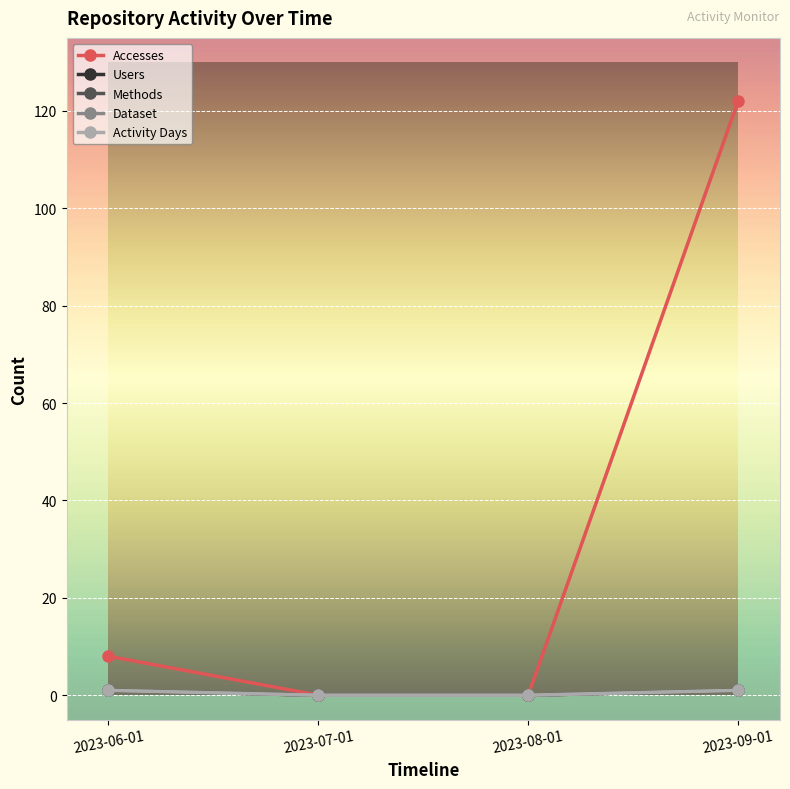

Is this an area chart (filled region under the line)?

No